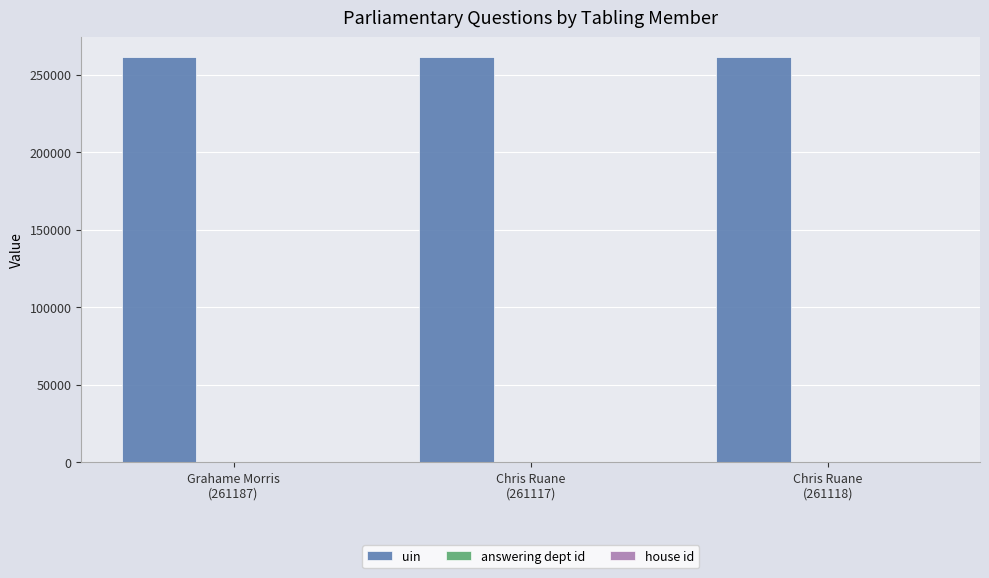

What is the approximate value of uin at Chris Ruane
(261118), to the nearest 10?

261120